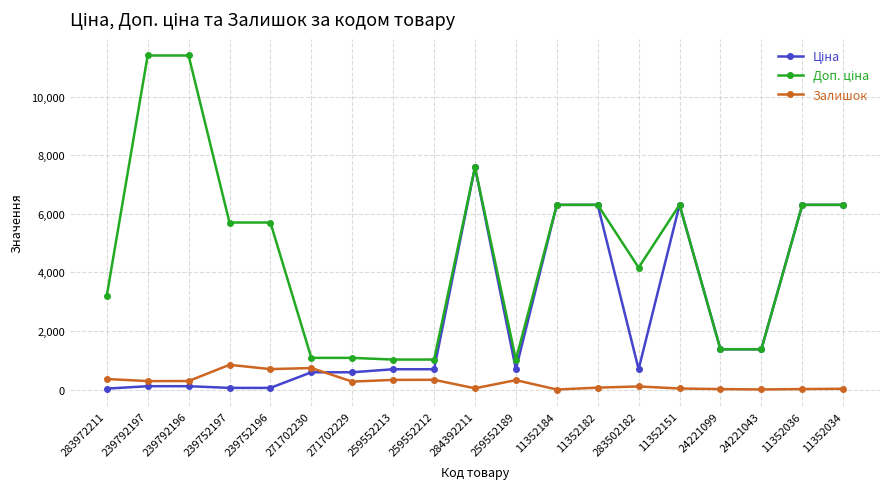

What is the value of the Залишок point at the 2nd from the left?

289.0